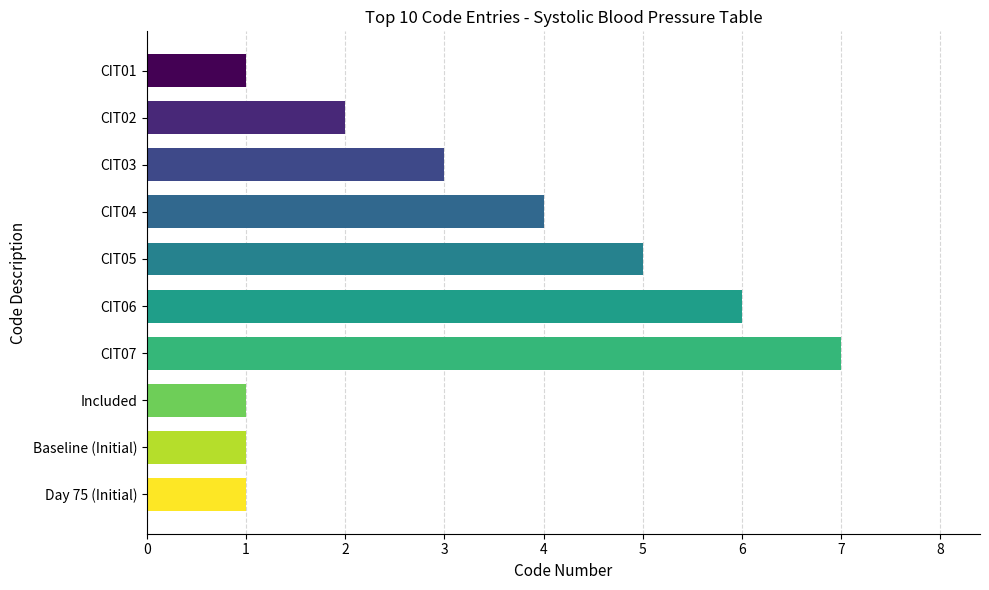

Count the values in the range 1 to 5.

8